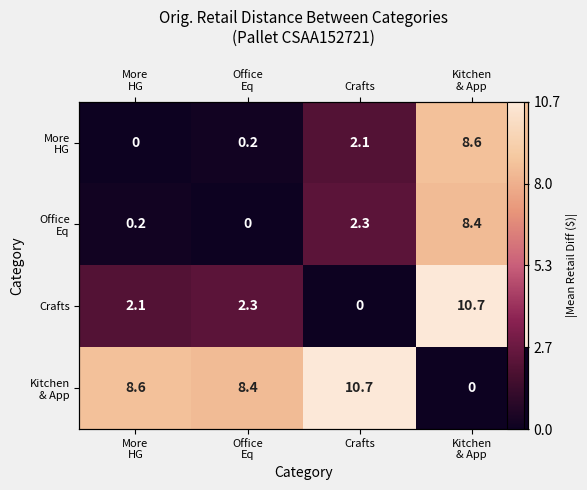

Between Kitchen
& App and Crafts, which is larger?

Kitchen
& App